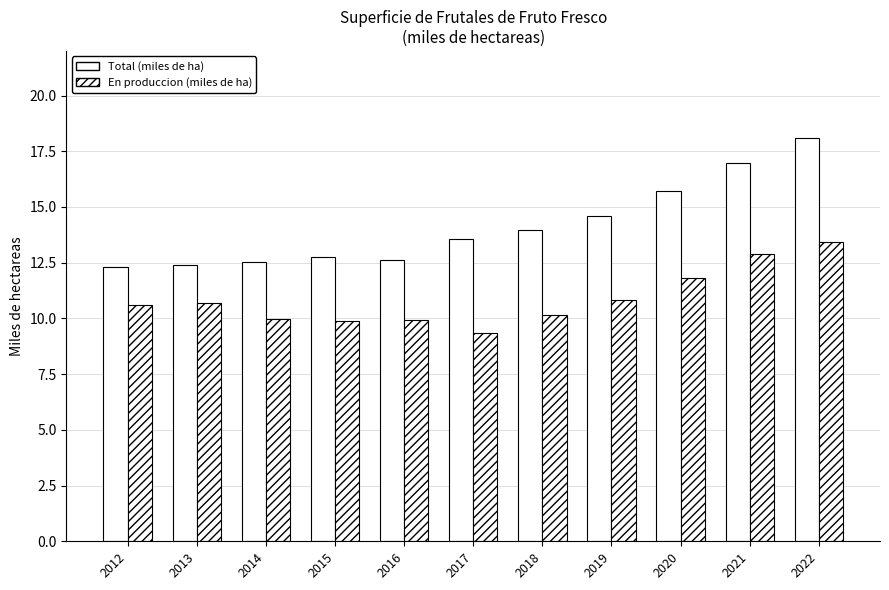

Count the number of categories in the chart.

11